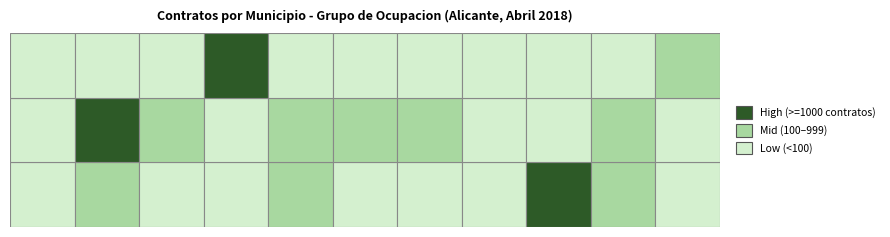

How many data points are above 30?

16